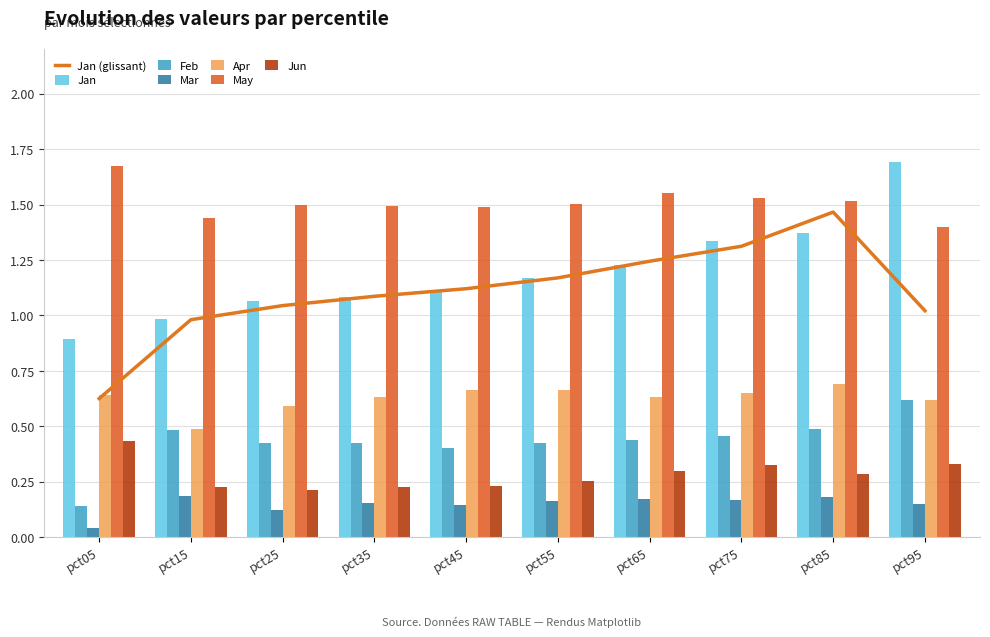

List the series in order of their peak value, highest first.

Jan, May, Apr, Feb, Jun, Mar